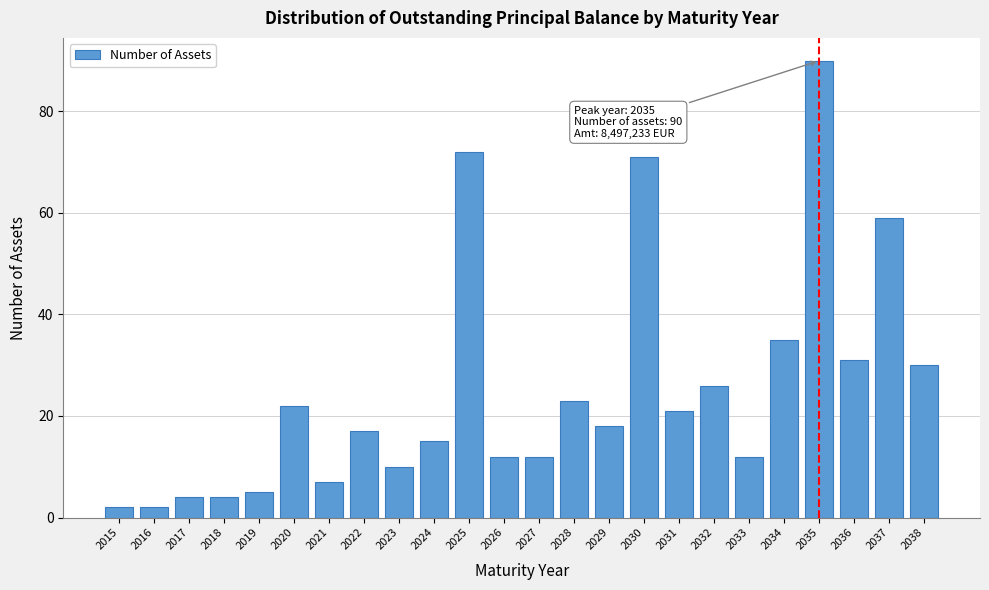

Reading right to left, what are all the values shown in this chart?

30	59	31	90	35	12	26	21	71	18	23	12	12	72	15	10	17	7	22	5	4	4	2	2